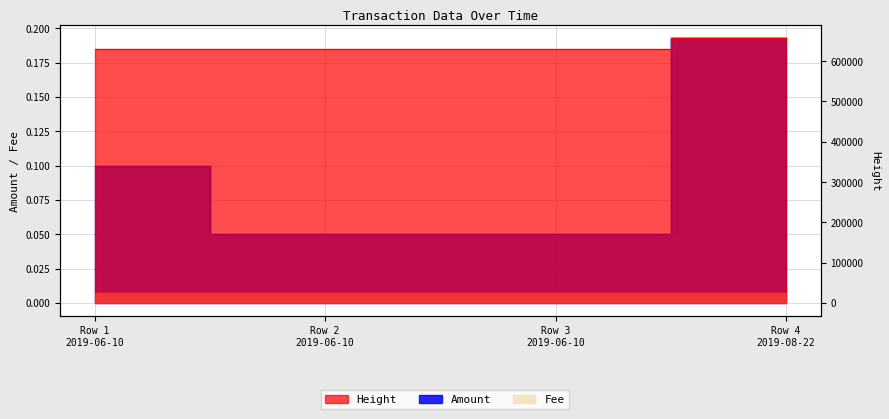

What is the label of the 4th point from the right?

Row 1 2019-06-10